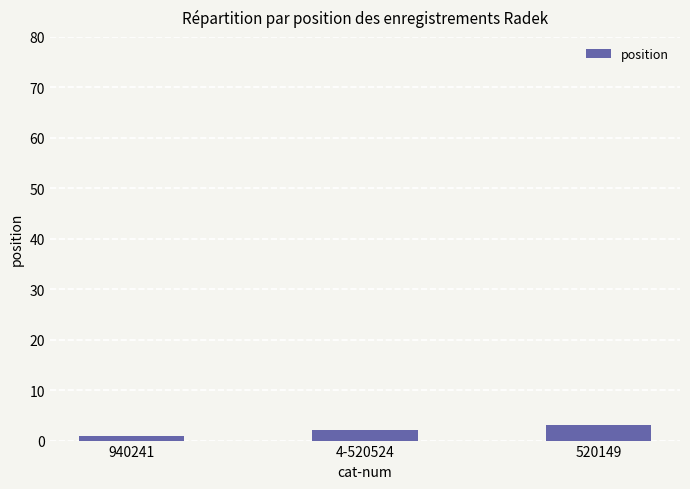

Reading left to right, list all the values displayed in this chart.

940241=1	4-520524=2	520149=3